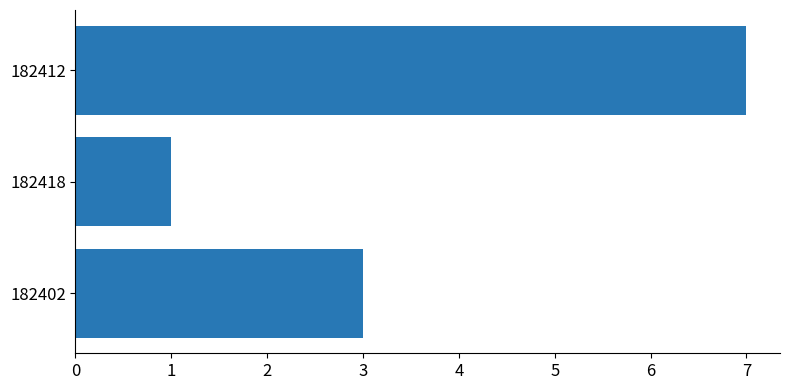

Does the chart contain any negative values?

No